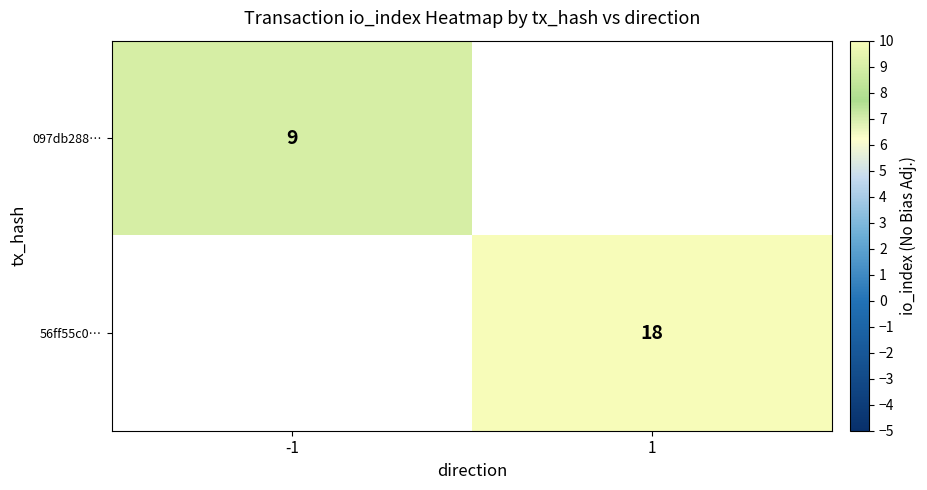

Is the value of 097db288… at -1 greater than the value of 56ff55c0… at 1?

No